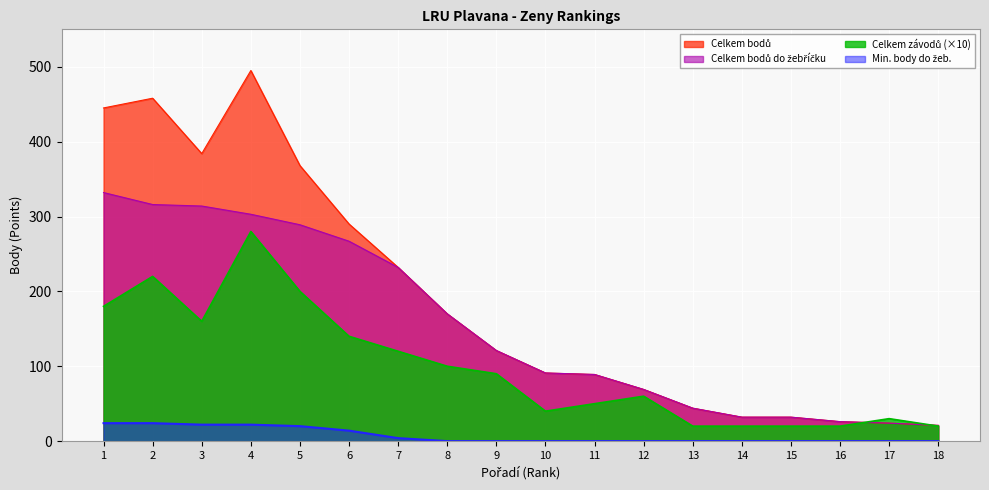

List the series in order of their peak value, lowest first.

Min. body do žeb., Celkem závodů, Celkem bodů do žebříčku, Celkem bodů